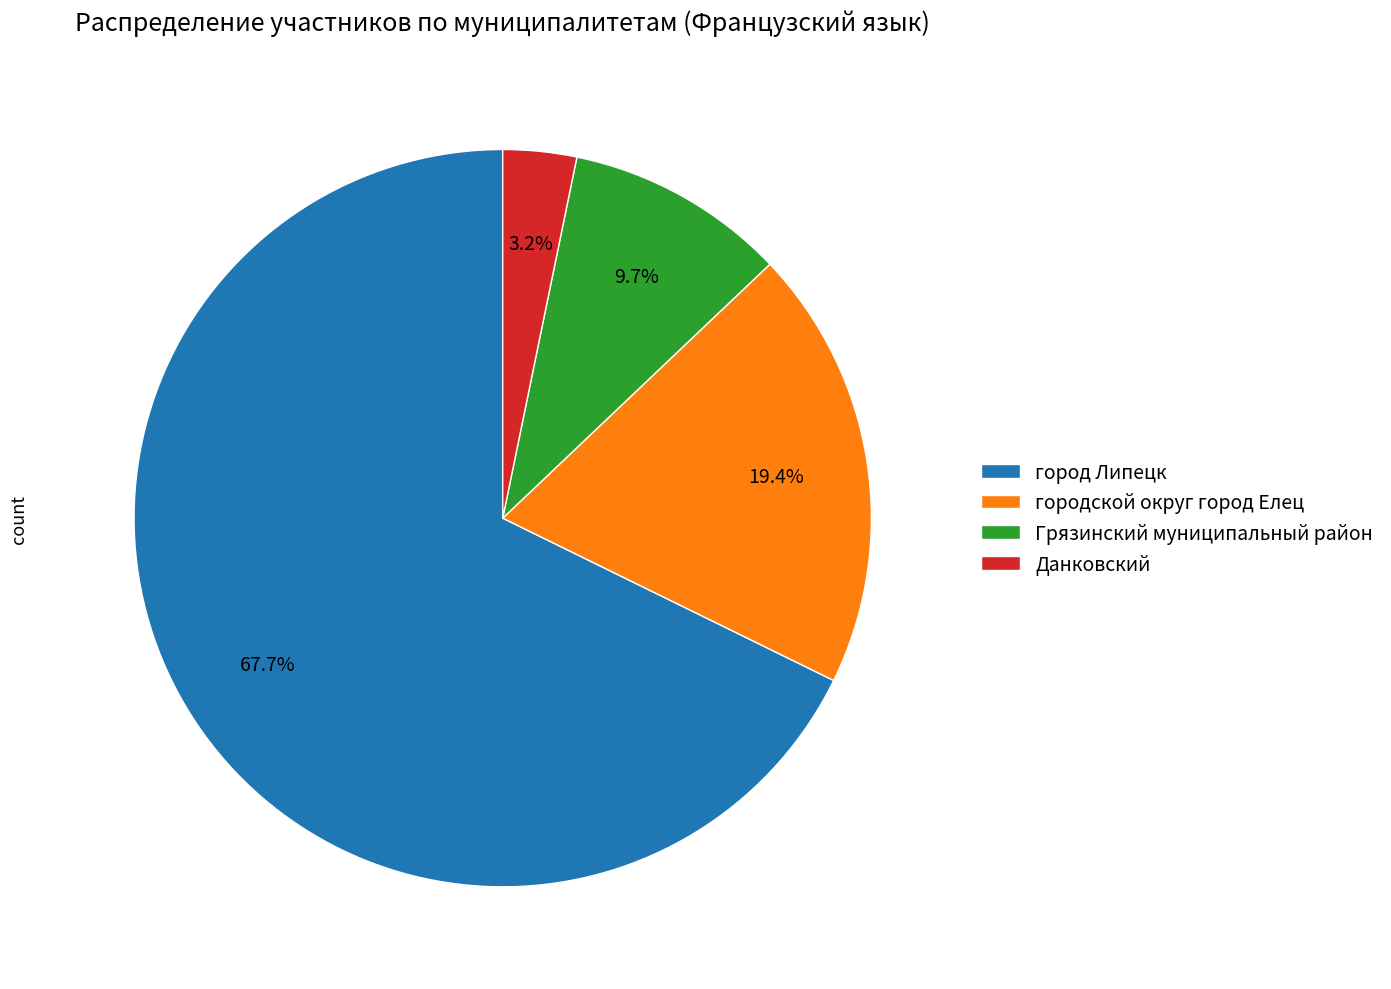

True or false: город Липецк accounts for 74% of the total.

False